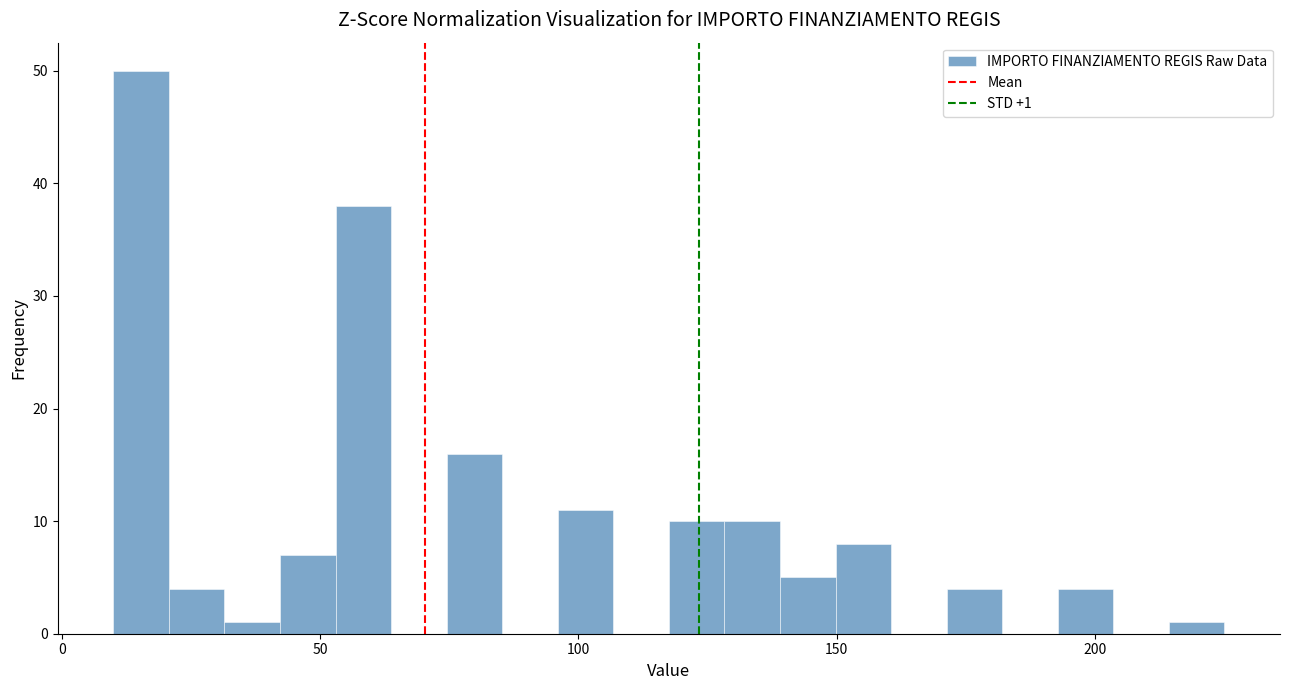

Around what value on the x-axis is the tallest bar? Give the approximate position of its centre, as read against the axis.

15